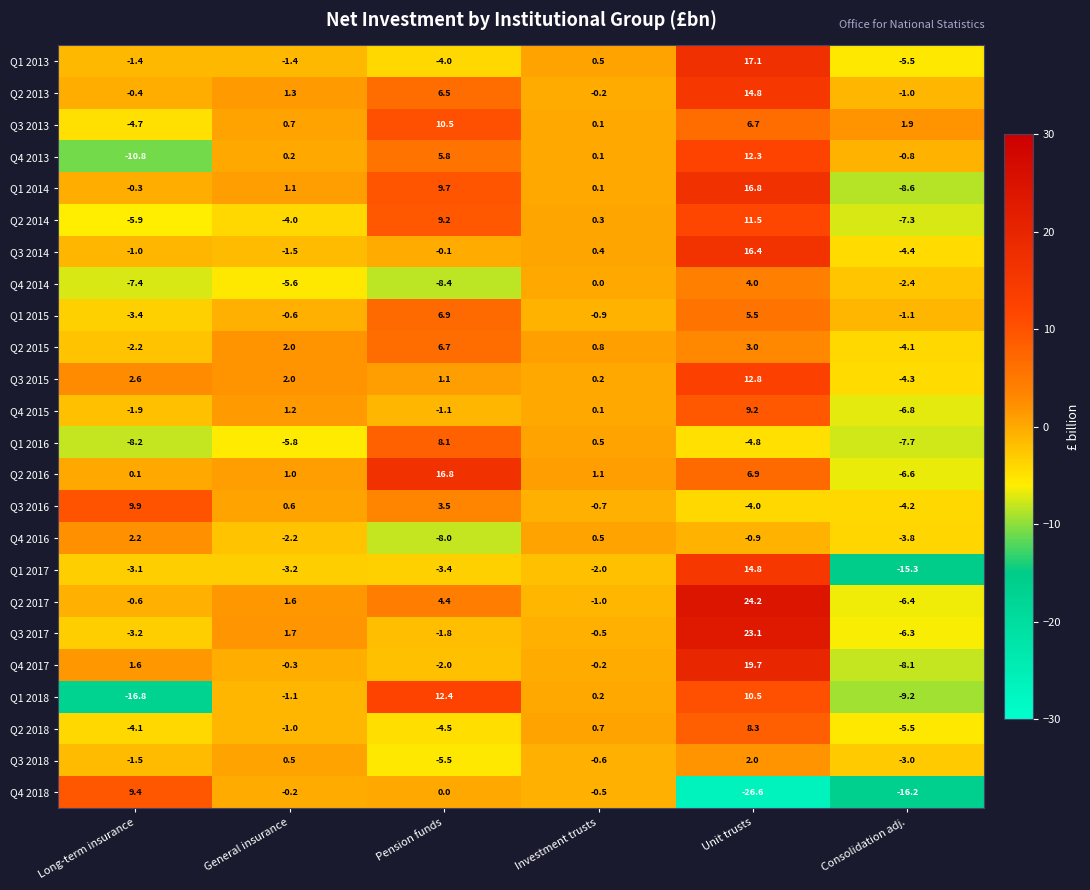

How many negative values does the Q1 2013 series have?

4